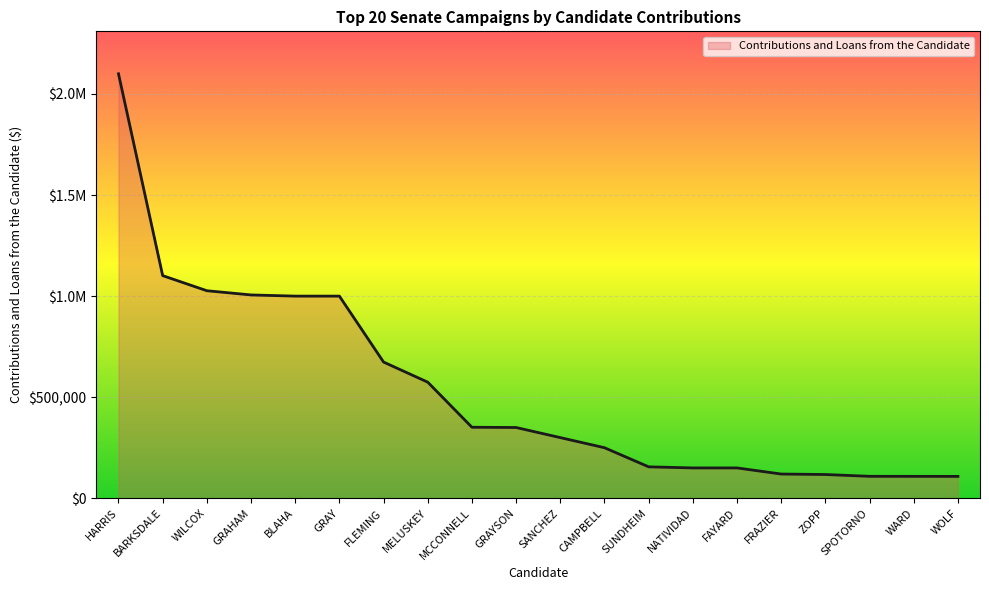

What is the average value?

537532